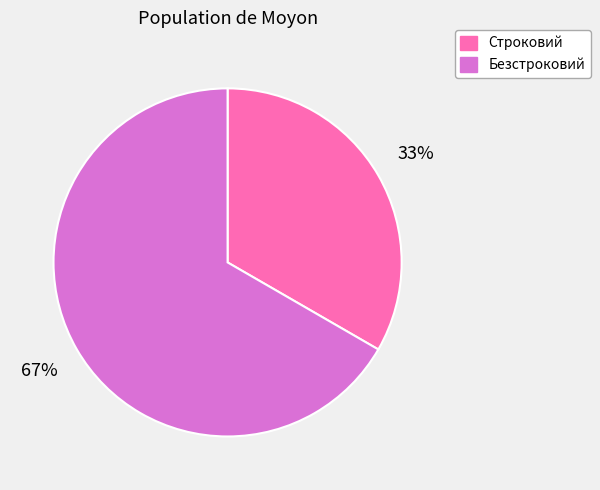

What percentage is the Строковий slice, to the nearest percent?

33%